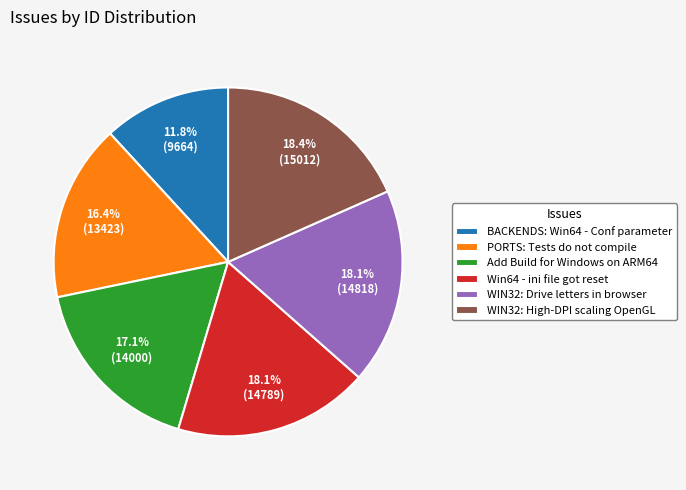

What percentage is the BACKENDS: Win64 - Conf parameter slice, to the nearest percent?

12%